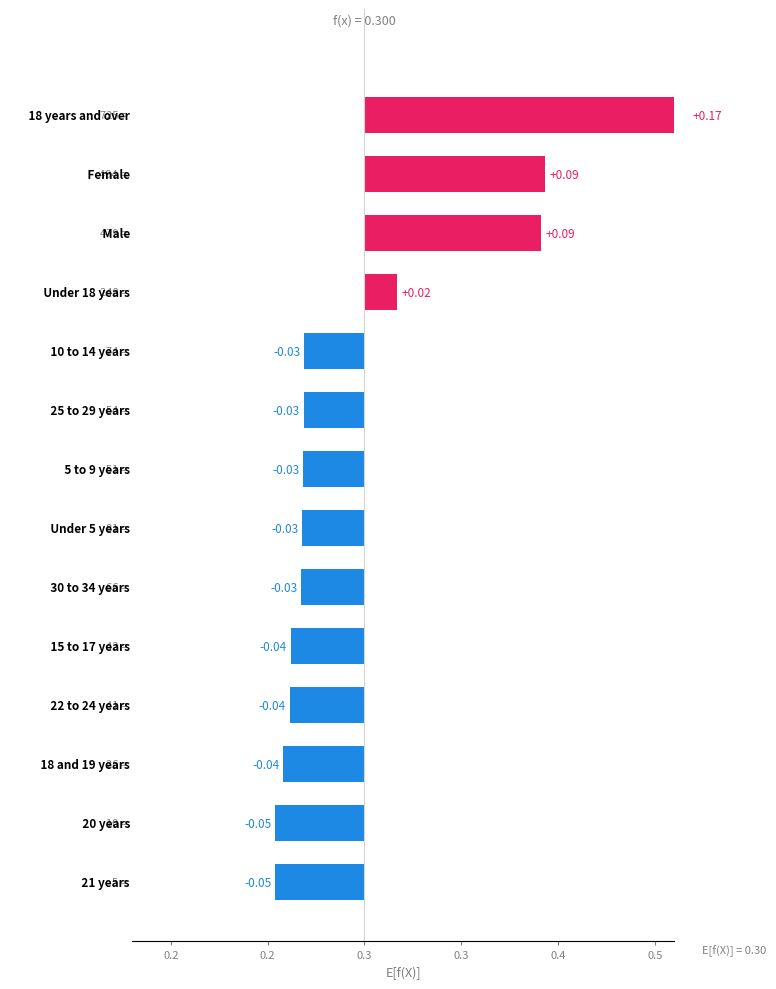

Between 0.3 and 12, which is larger?

12